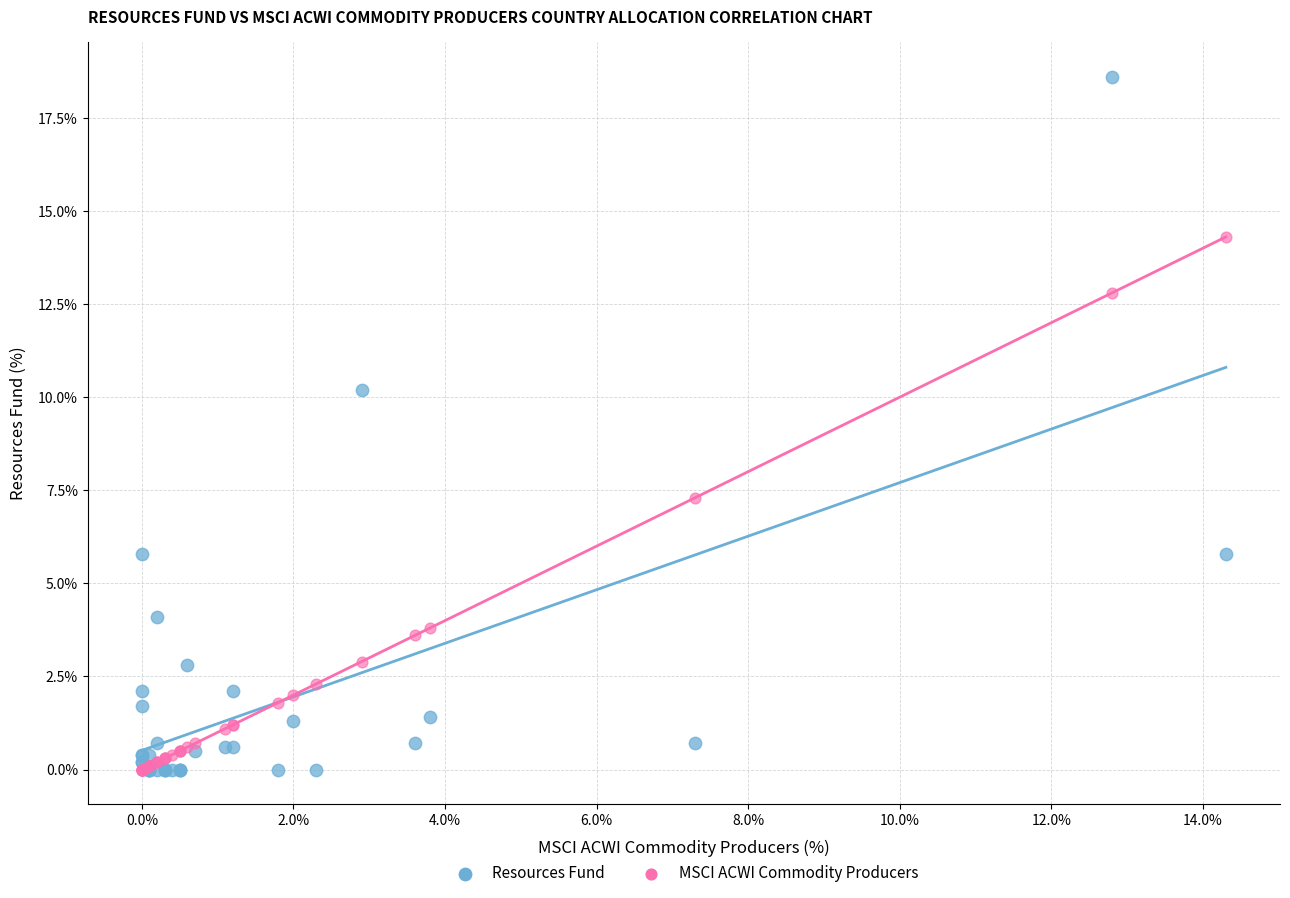

In the Resources Fund series, what Y value is closest to 9?

10.2